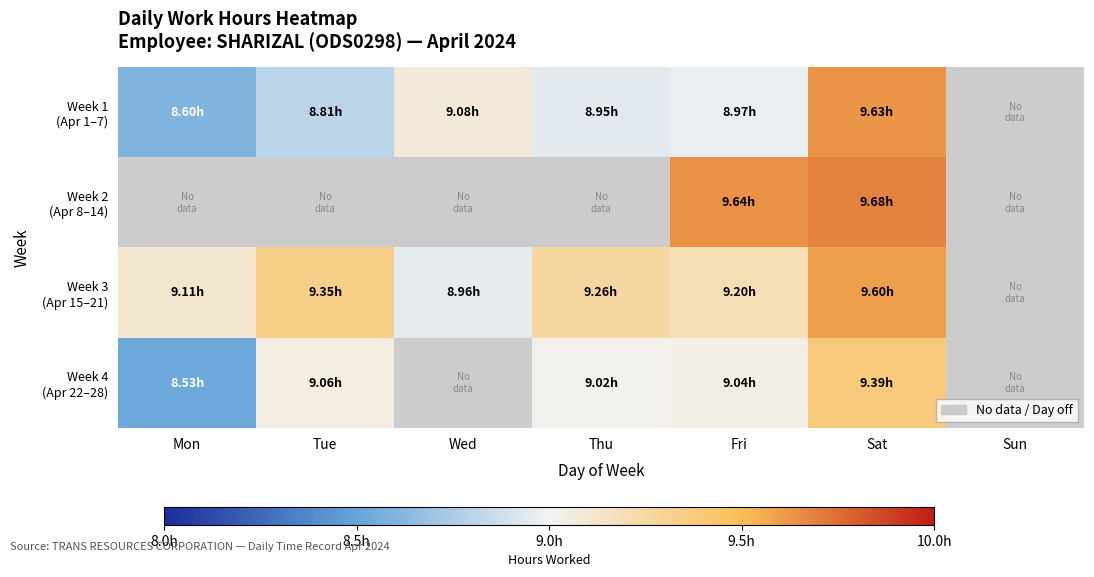

How many values in Week 2 (Apr 8–14) are above zero?

2